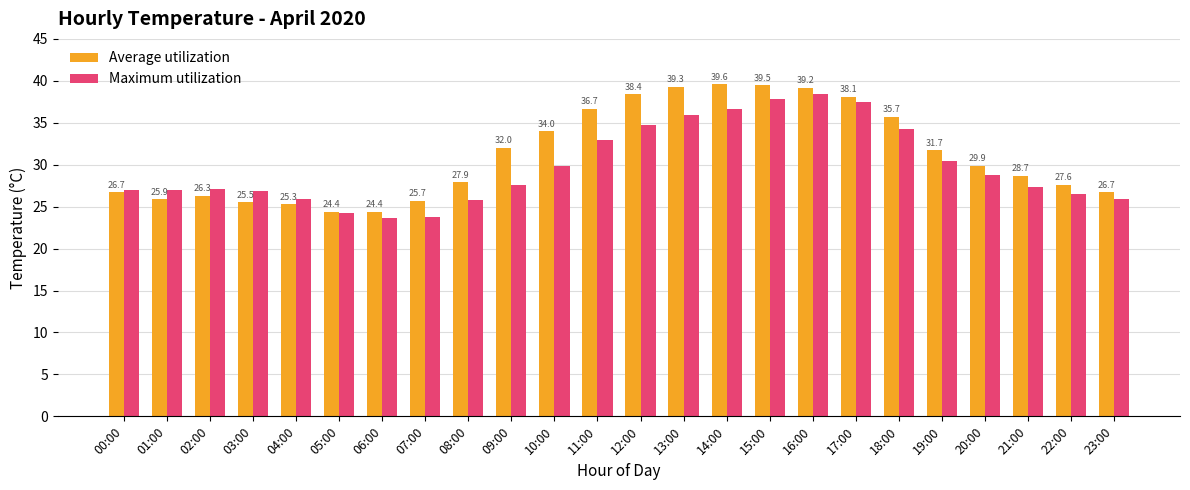

How many distinct data groups are displayed?

2